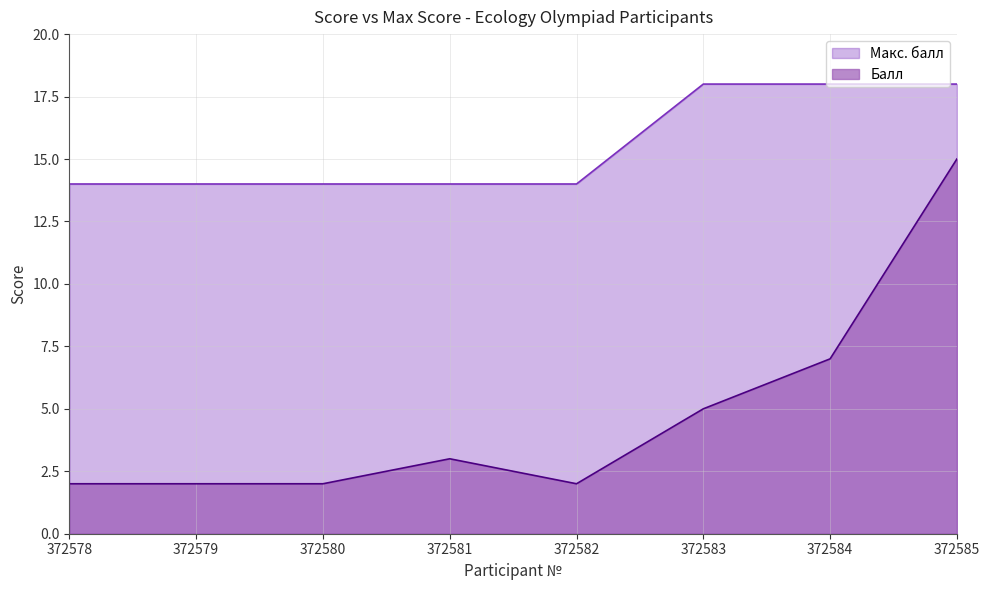

Reading left to right, what are all the values shown in this chart?

Балл: 372578=2	372579=2	372580=2	372581=3	372582=2	372583=5	372584=7	372585=15
Макс. балл: 372578=14	372579=14	372580=14	372581=14	372582=14	372583=18	372584=18	372585=18